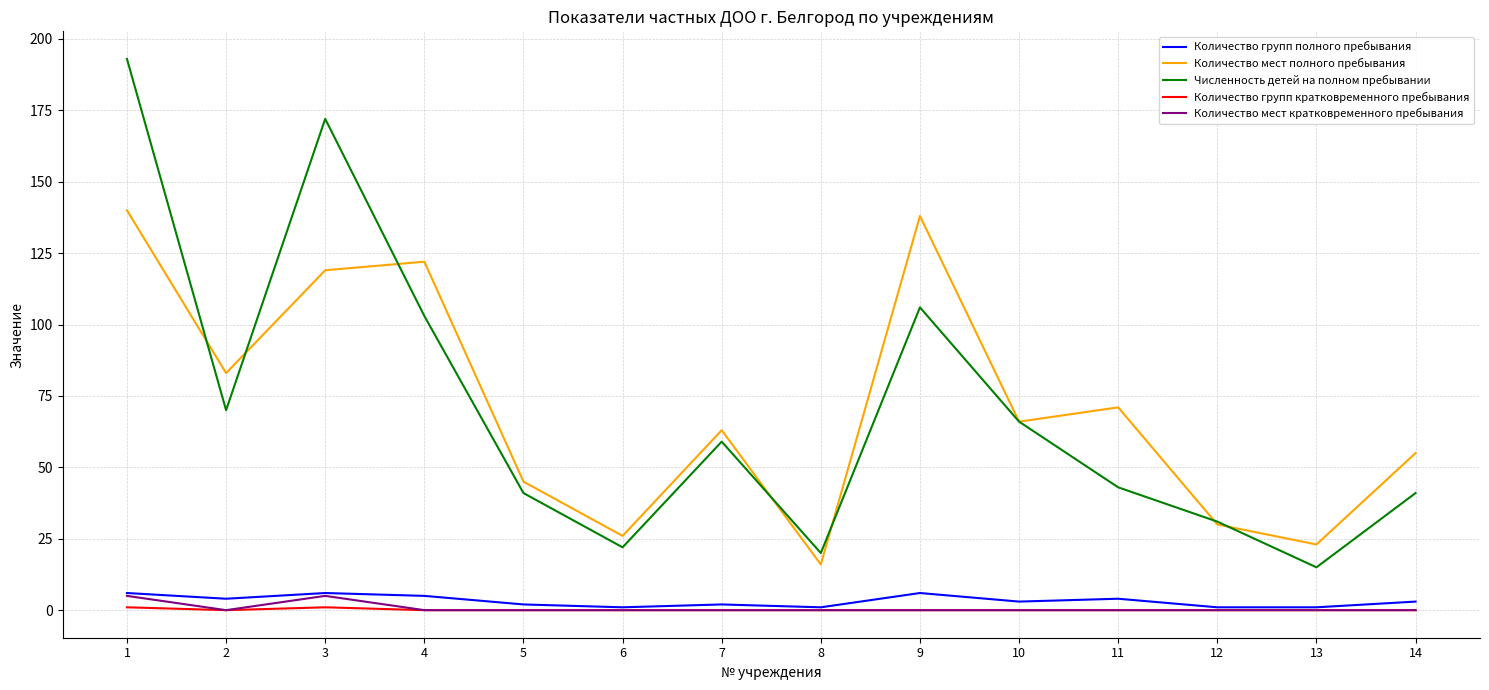

At which category does the chart reach its peak across all series?

1